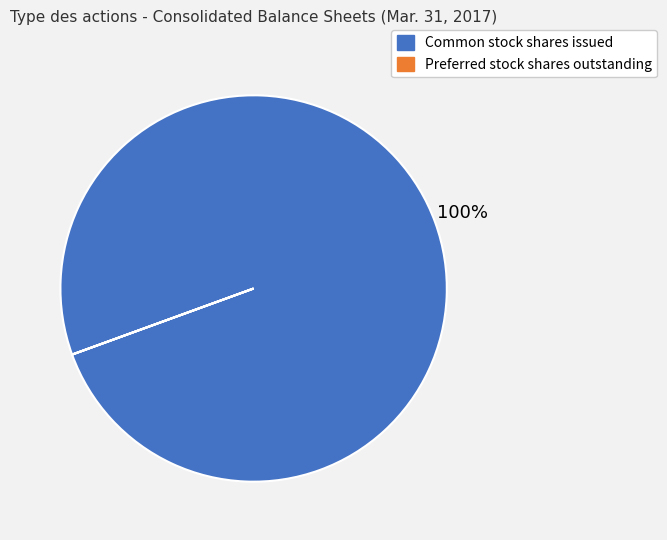

To the nearest percent, what is the average slice percentage?

50%